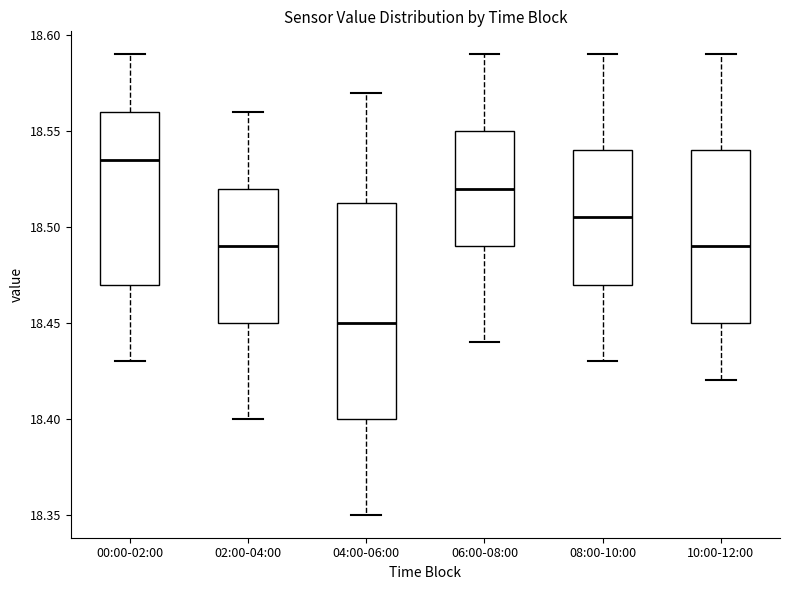

Reading left to right, transcribe this box plot: for each box, give where its median line is, the range the box spans, and where its two whiskers end, as read against the y-axis. The values are not printed on the chart, so give them approximately, as read against the axis.

00:00-02:00: median 18.535, box 18.470 to 18.560, whiskers 18.430 to 18.590
02:00-04:00: median 18.490, box 18.450 to 18.520, whiskers 18.400 to 18.560
04:00-06:00: median 18.450, box 18.400 to 18.515, whiskers 18.350 to 18.570
06:00-08:00: median 18.520, box 18.490 to 18.550, whiskers 18.440 to 18.590
08:00-10:00: median 18.505, box 18.470 to 18.540, whiskers 18.430 to 18.590
10:00-12:00: median 18.490, box 18.450 to 18.540, whiskers 18.420 to 18.590